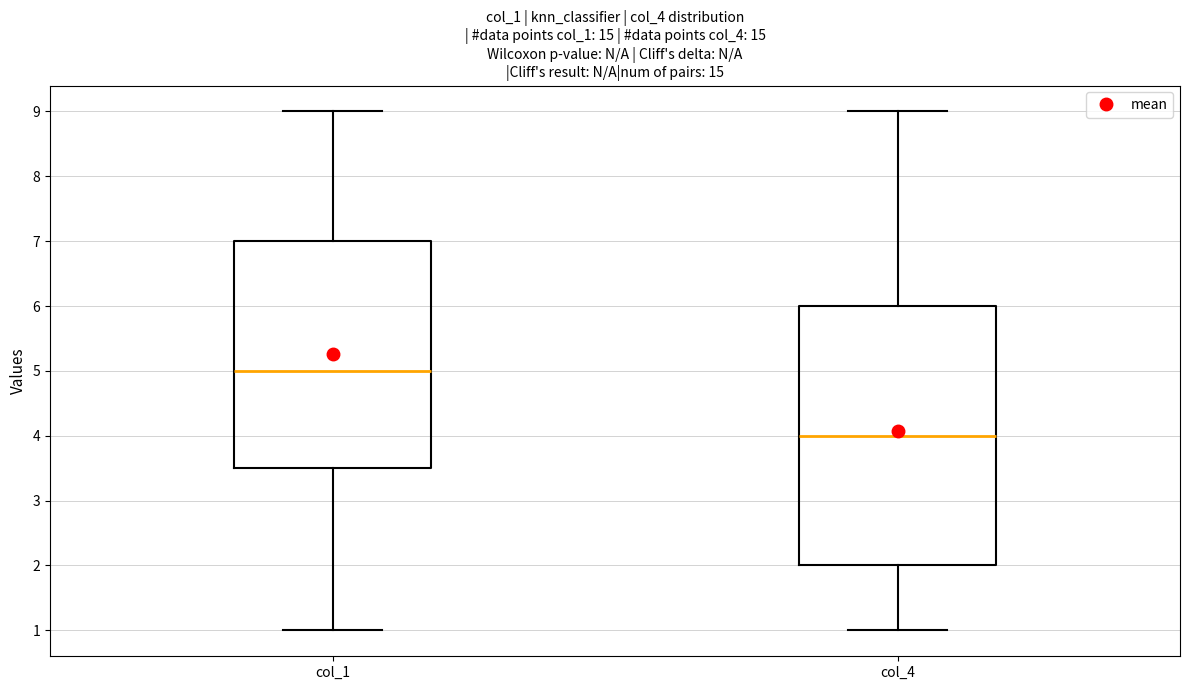

Where does the median line of the box for col_4 sit on the y-axis? The values are not printed on the chart, so give them approximately, as read against the axis.

4.0